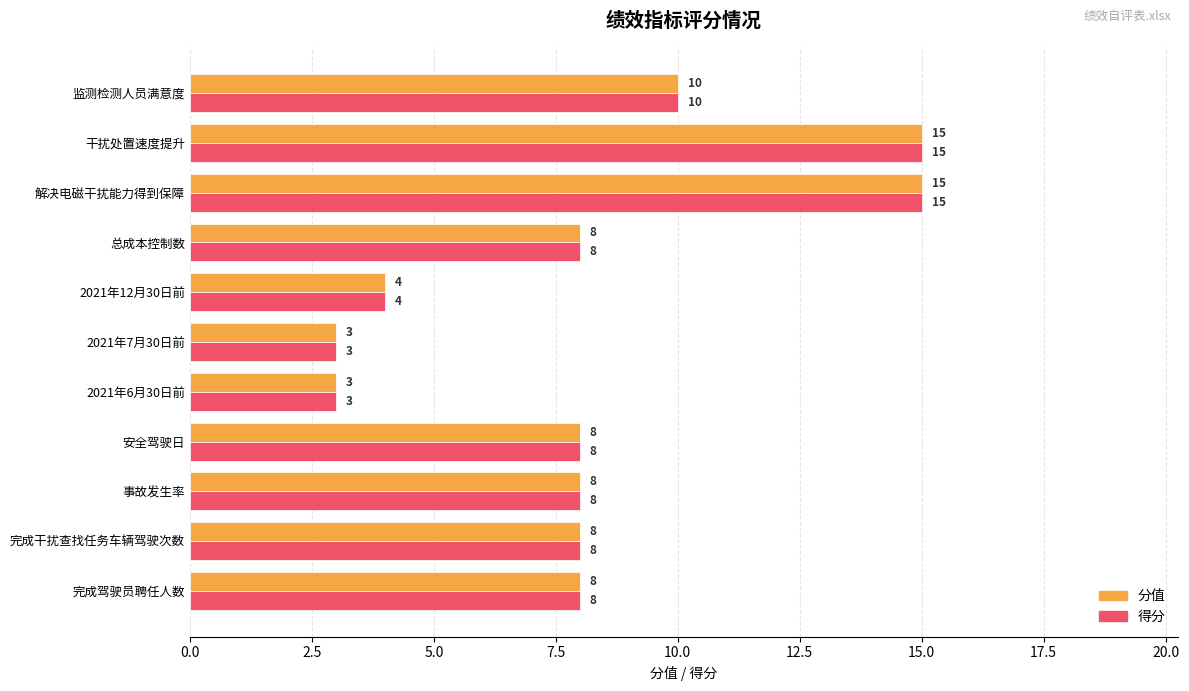

What is the smallest value displayed?

3